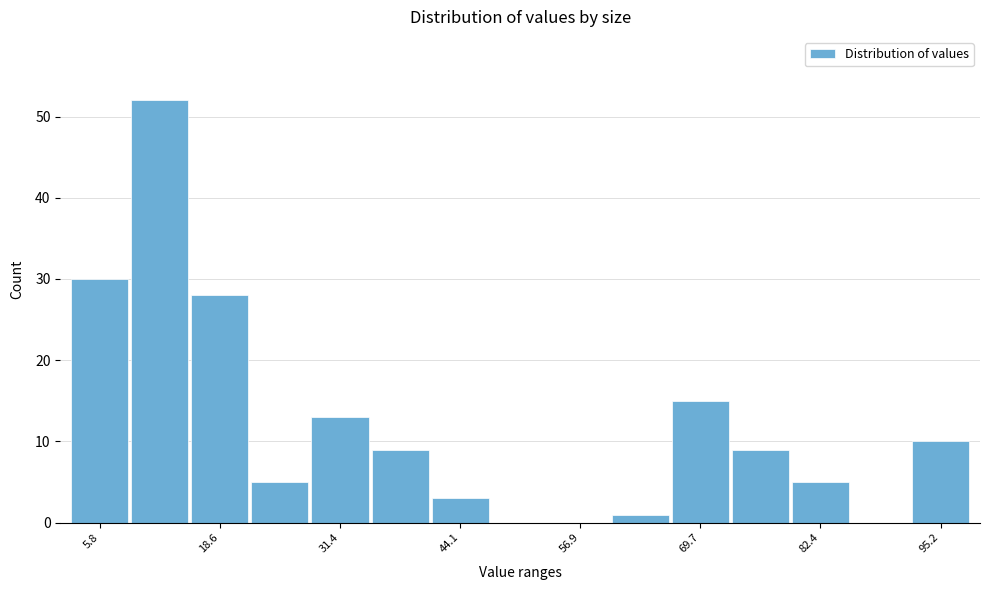

Read against the x-axis, roughly where is the centre of the tallest bar?

12